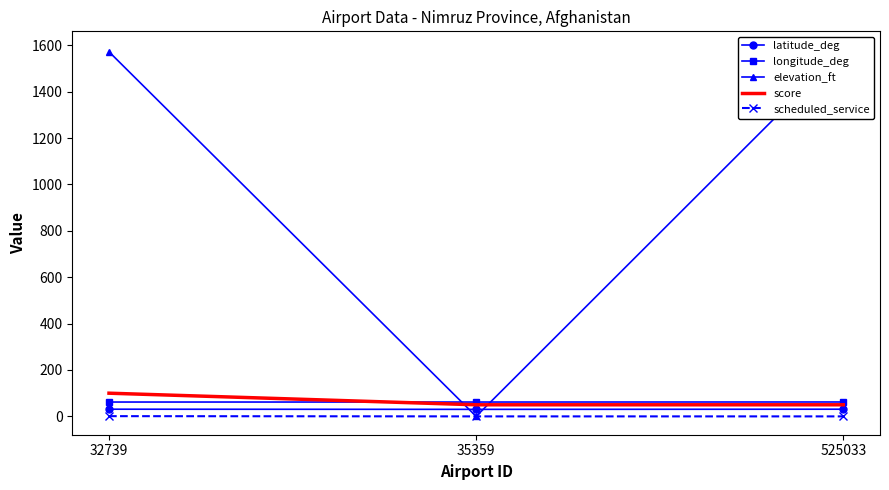

Which category has the lowest value in the latitude_deg series?

35359